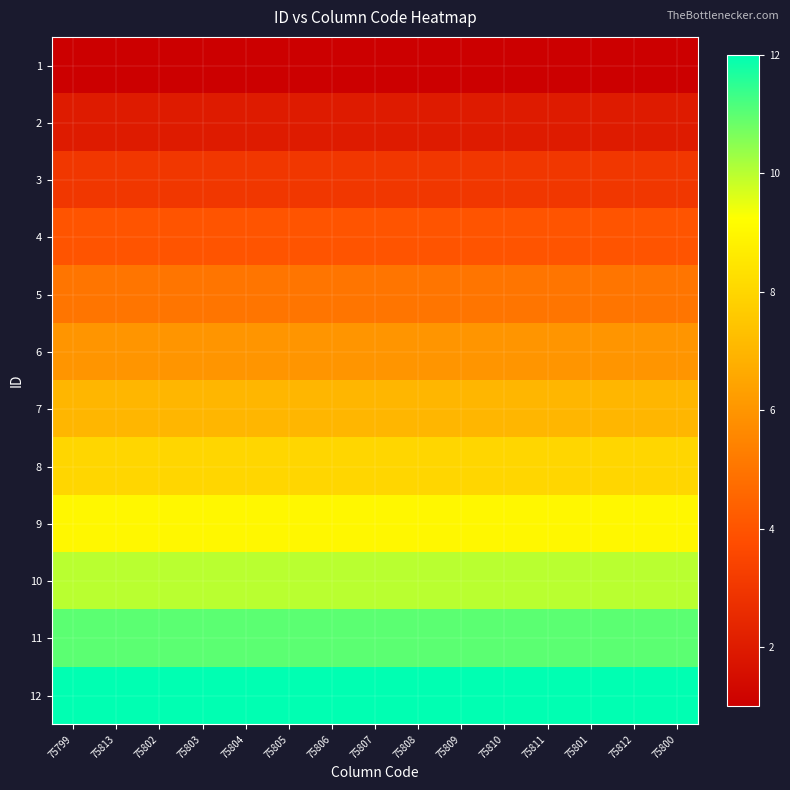

Reading right to left, what are all the values shown in this chart?

1: 75800=1	75812=1	75801=1	75811=1	75810=1	75809=1	75808=1	75807=1	75806=1	75805=1	75804=1	75803=1	75802=1	75813=1	75799=1
2: 75800=2	75812=2	75801=2	75811=2	75810=2	75809=2	75808=2	75807=2	75806=2	75805=2	75804=2	75803=2	75802=2	75813=2	75799=2
3: 75800=3	75812=3	75801=3	75811=3	75810=3	75809=3	75808=3	75807=3	75806=3	75805=3	75804=3	75803=3	75802=3	75813=3	75799=3
4: 75800=4	75812=4	75801=4	75811=4	75810=4	75809=4	75808=4	75807=4	75806=4	75805=4	75804=4	75803=4	75802=4	75813=4	75799=4
5: 75800=5	75812=5	75801=5	75811=5	75810=5	75809=5	75808=5	75807=5	75806=5	75805=5	75804=5	75803=5	75802=5	75813=5	75799=5
6: 75800=6	75812=6	75801=6	75811=6	75810=6	75809=6	75808=6	75807=6	75806=6	75805=6	75804=6	75803=6	75802=6	75813=6	75799=6
7: 75800=7	75812=7	75801=7	75811=7	75810=7	75809=7	75808=7	75807=7	75806=7	75805=7	75804=7	75803=7	75802=7	75813=7	75799=7
8: 75800=8	75812=8	75801=8	75811=8	75810=8	75809=8	75808=8	75807=8	75806=8	75805=8	75804=8	75803=8	75802=8	75813=8	75799=8
9: 75800=9	75812=9	75801=9	75811=9	75810=9	75809=9	75808=9	75807=9	75806=9	75805=9	75804=9	75803=9	75802=9	75813=9	75799=9
10: 75800=10	75812=10	75801=10	75811=10	75810=10	75809=10	75808=10	75807=10	75806=10	75805=10	75804=10	75803=10	75802=10	75813=10	75799=10
11: 75800=11	75812=11	75801=11	75811=11	75810=11	75809=11	75808=11	75807=11	75806=11	75805=11	75804=11	75803=11	75802=11	75813=11	75799=11
12: 75800=12	75812=12	75801=12	75811=12	75810=12	75809=12	75808=12	75807=12	75806=12	75805=12	75804=12	75803=12	75802=12	75813=12	75799=12